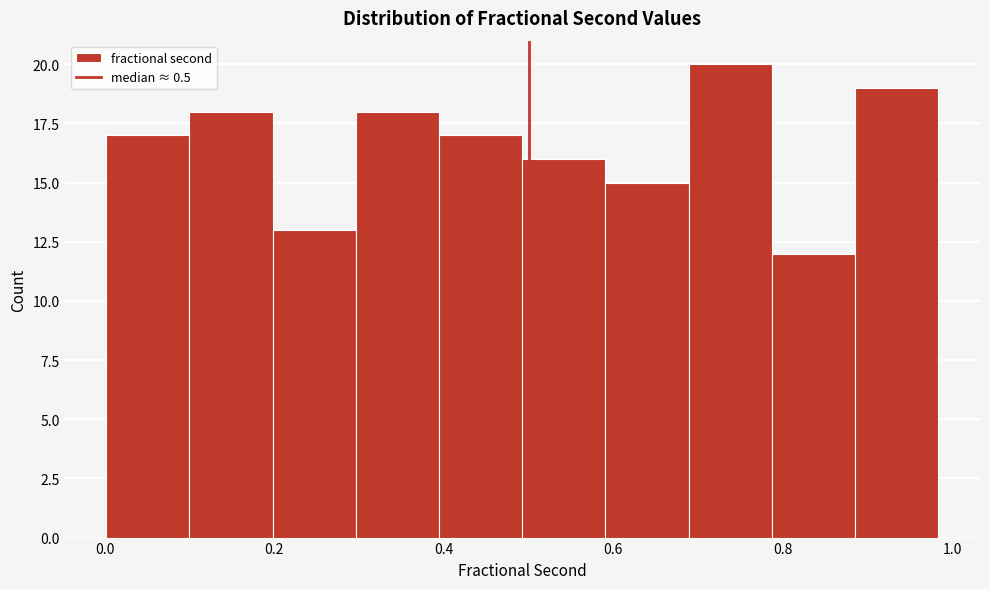

Reading left to right, list every bar in this chart as the range it spans on the x-axis followed by its height. Neither the bar edges nor the heights are printed on the chart, so give them approximately, as read against the axes.

0.00 to 0.10: 17
0.10 to 0.20: 18
0.20 to 0.30: 13
0.30 to 0.40: 18
0.40 to 0.50: 17
0.50 to 0.60: 16
0.60 to 0.68: 15
0.68 to 0.78: 20
0.78 to 0.88: 12
0.88 to 0.98: 19